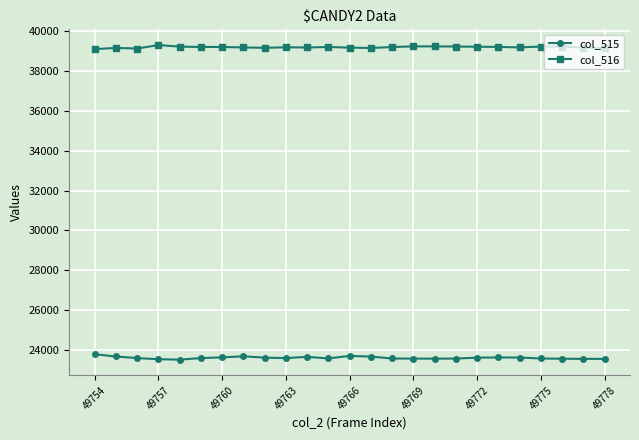

True or false: col_515 and col_516 intersect in this chart.

False